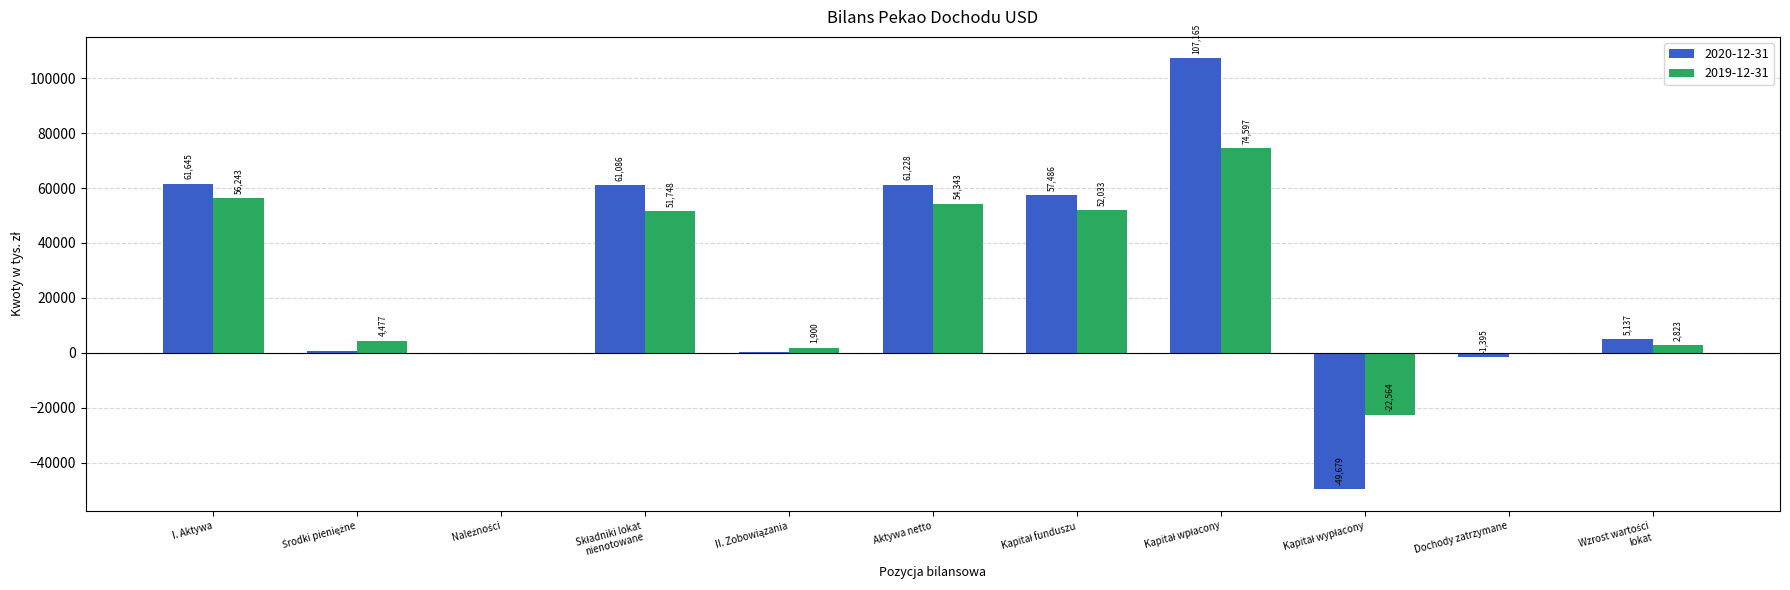

What are all the series names shown in the legend?

2020-12-31, 2019-12-31